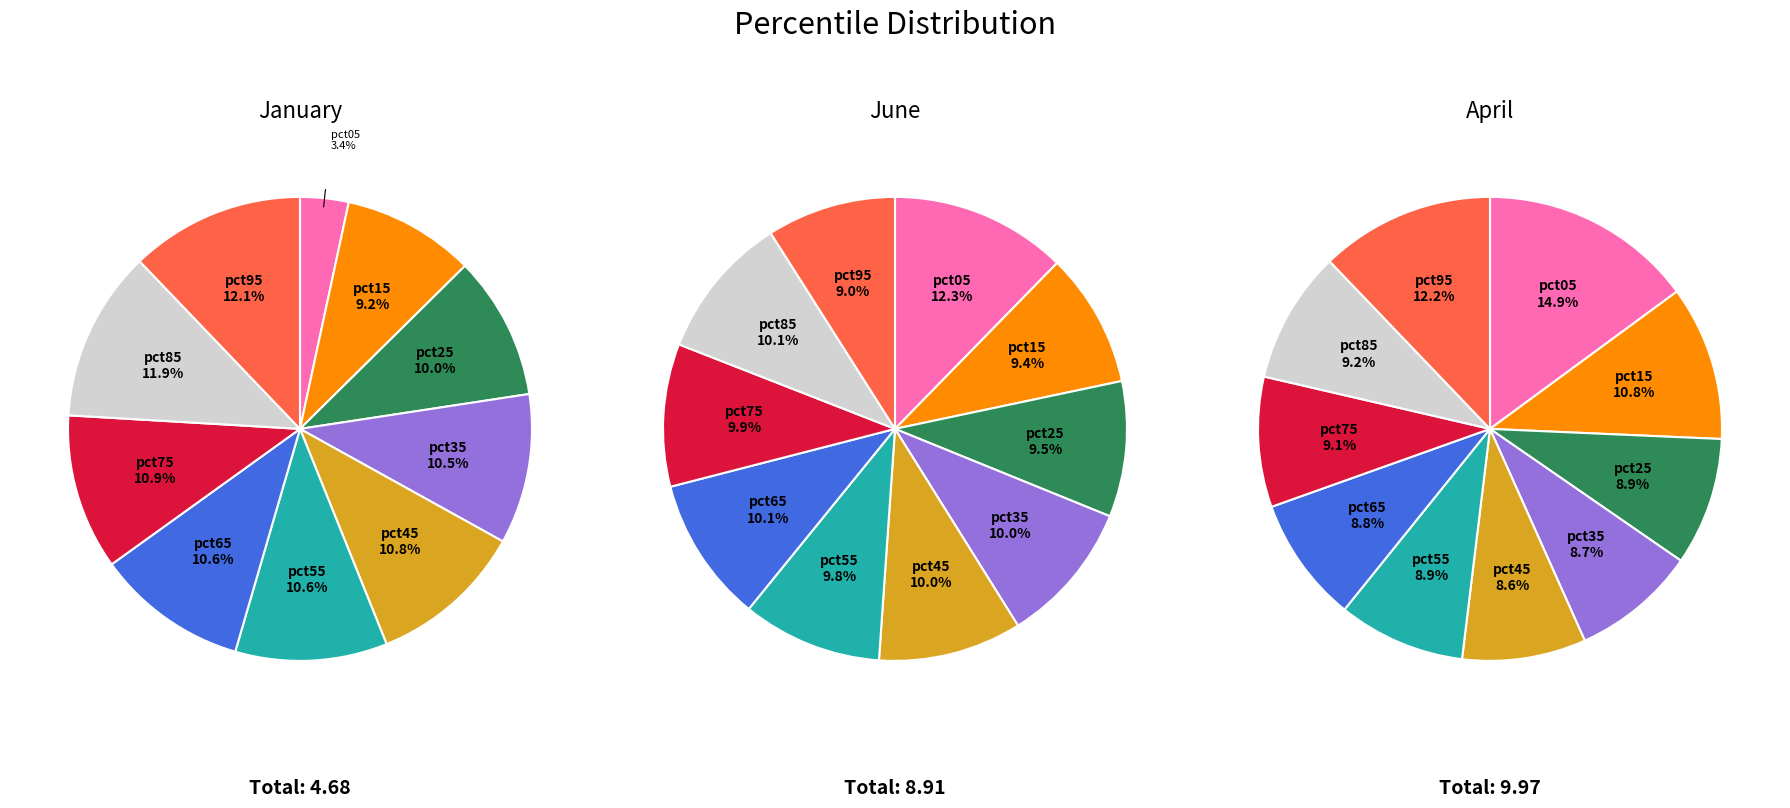

Is there a majority slice in this chart?

No